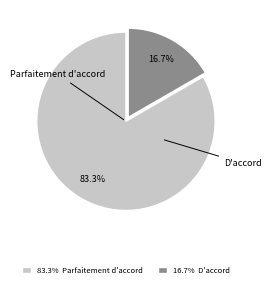

What is the smallest slice in the pie chart?

16.7% D'accord